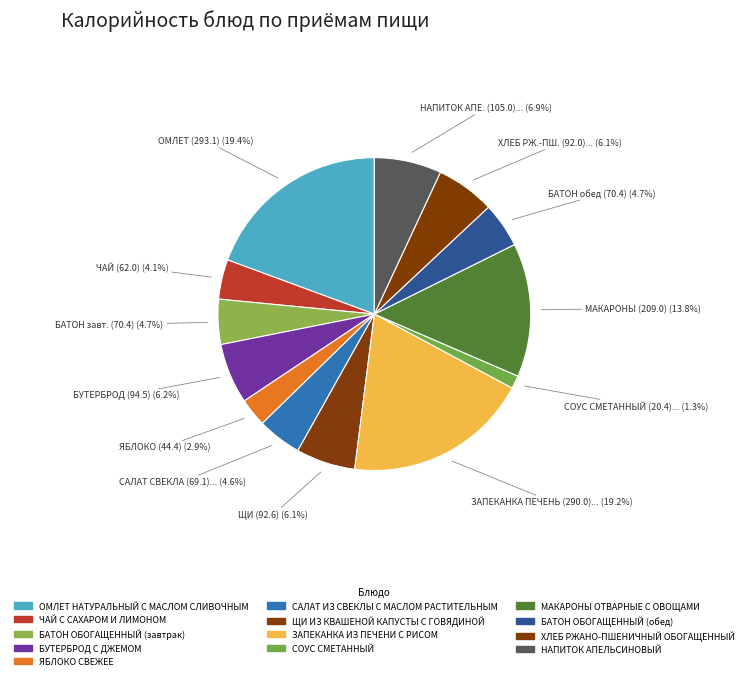

The СОУС СМЕТАННЫЙ slice represents 11% of the pie. True or false?

False